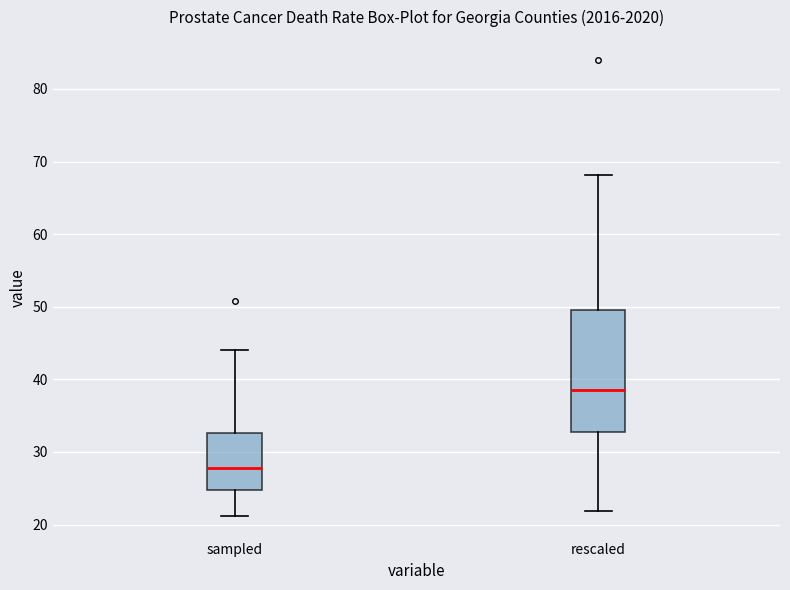

Comparing the boxes themselves (not the whiskers), which one is the tallest?

rescaled